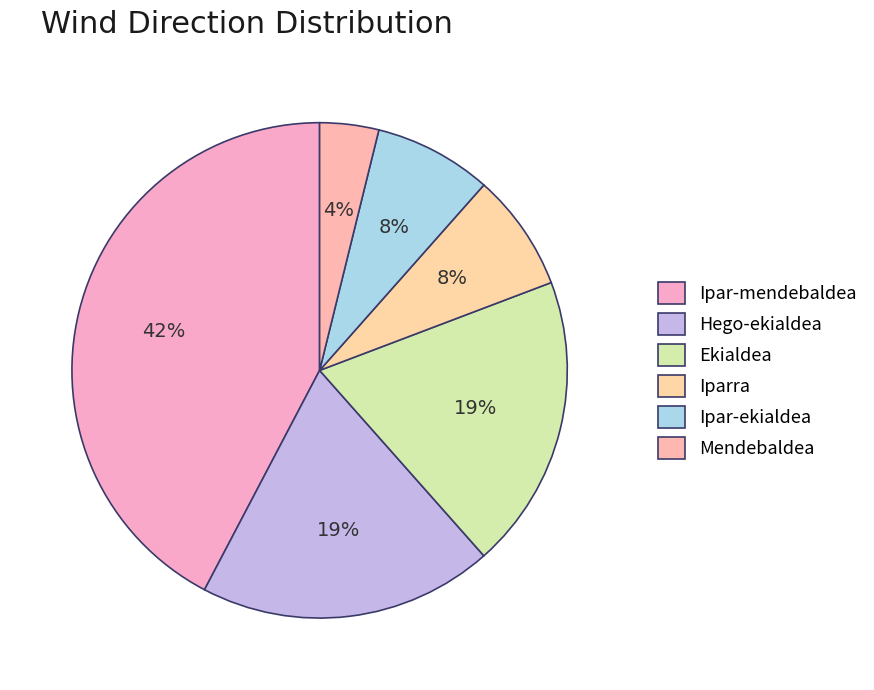

What percentage is the Ipar-ekialdea slice, to the nearest percent?

8%